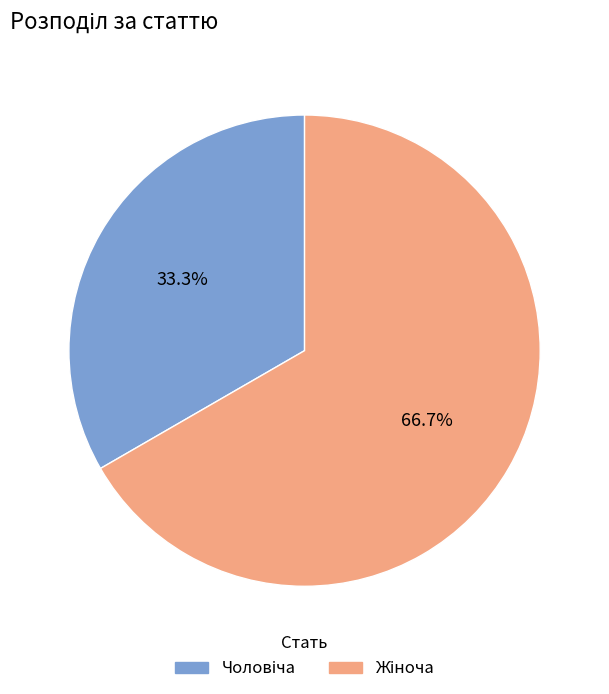

Does any single category account for the majority?

Yes